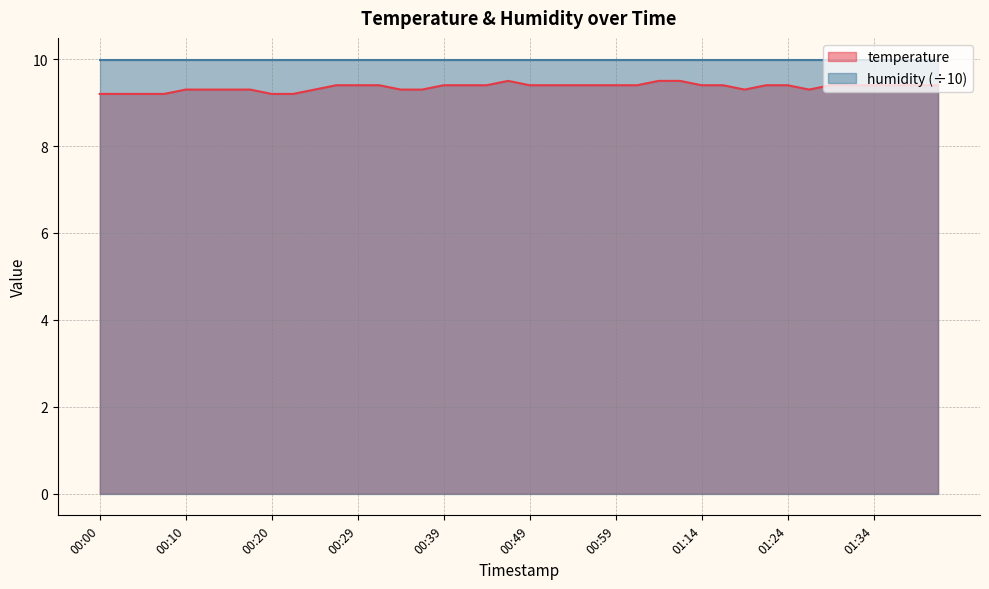

What is the greatest value displayed?

10.0